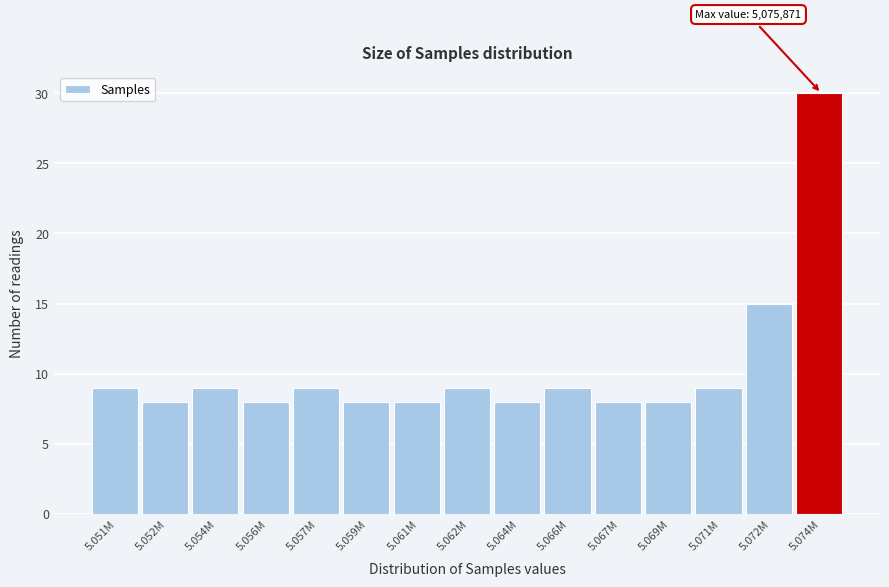

Reading right to left, list all the values displayed in this chart.

5.074M=30	5.072M=15	5.071M=9	5.069M=8	5.067M=8	5.066M=9	5.064M=8	5.062M=9	5.061M=8	5.059M=8	5.057M=9	5.056M=8	5.054M=9	5.052M=8	5.051M=9